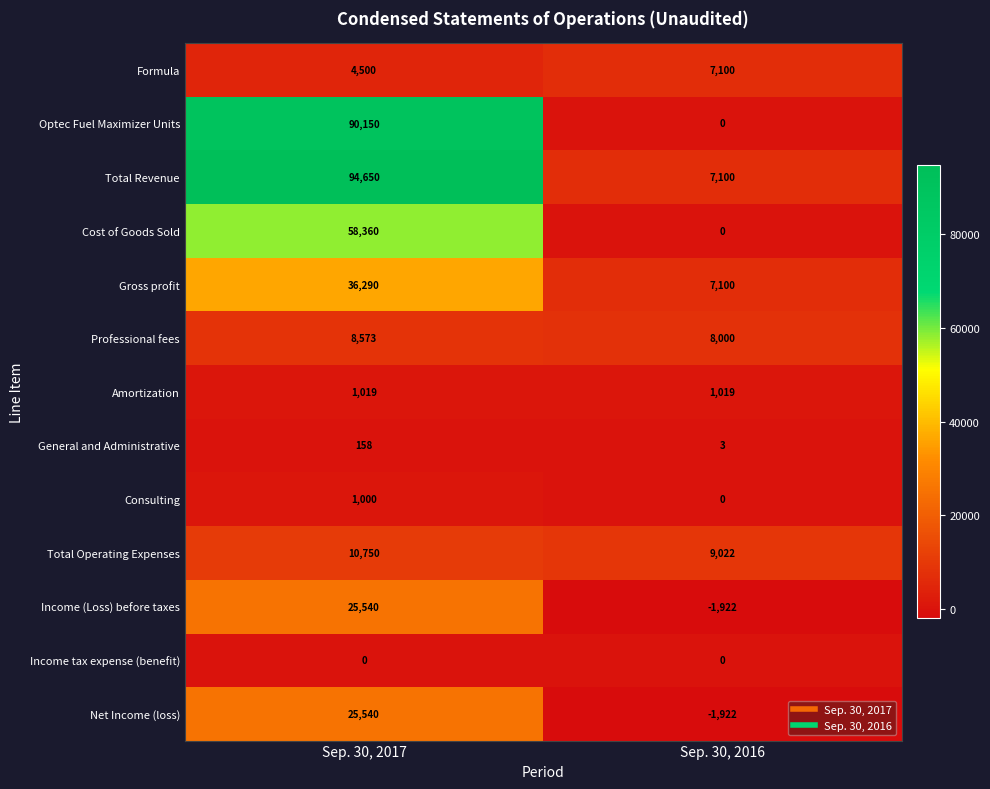

Rank the categories by Total Revenue value from highest to lowest.

Sep. 30, 2017, Sep. 30, 2016